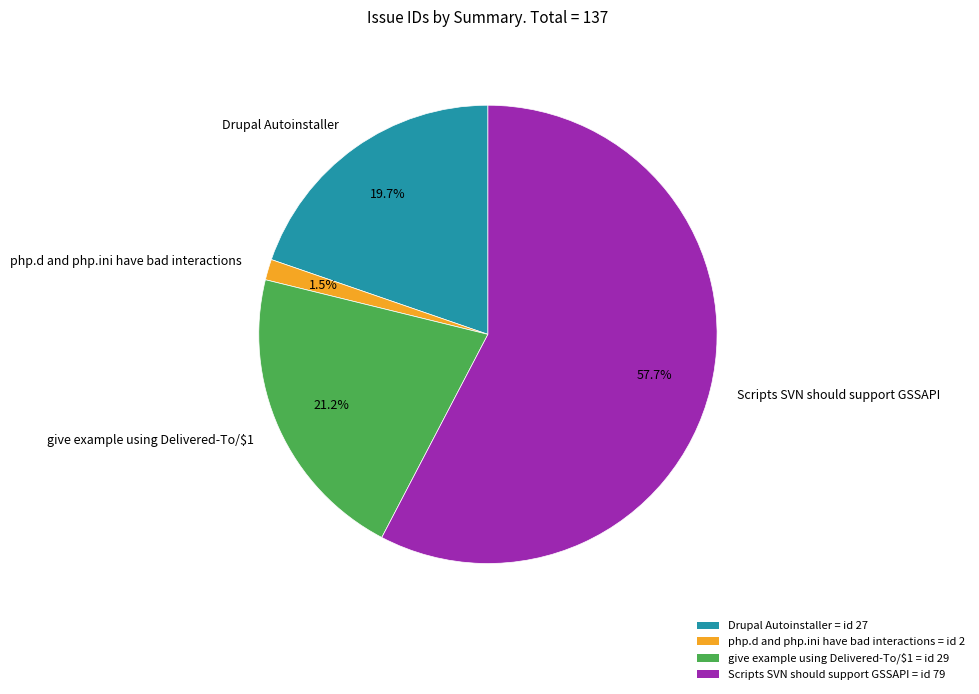

Between give example using Delivered-To/$1 and Drupal Autoinstaller, which is larger?

give example using Delivered-To/$1